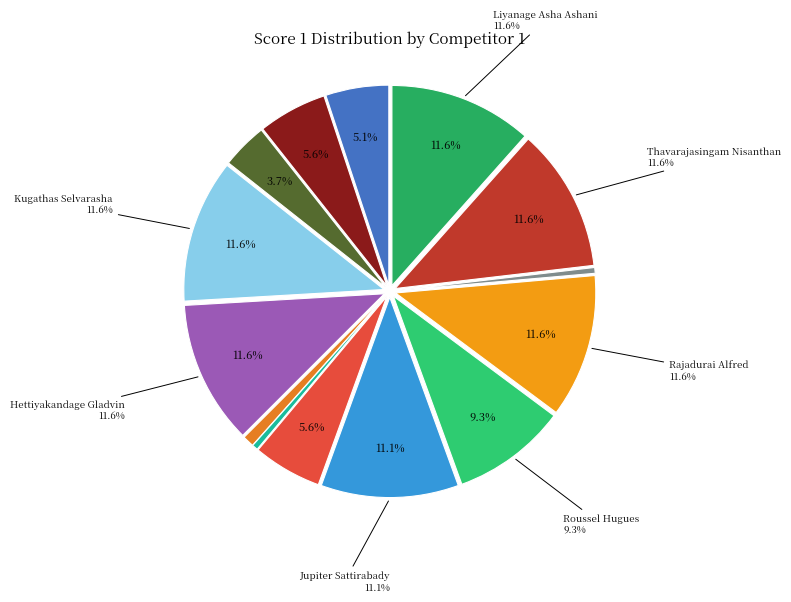

Combined, do Wannuka Fernando Anjula and Jupiter Sattirabady account for over 50%?

No